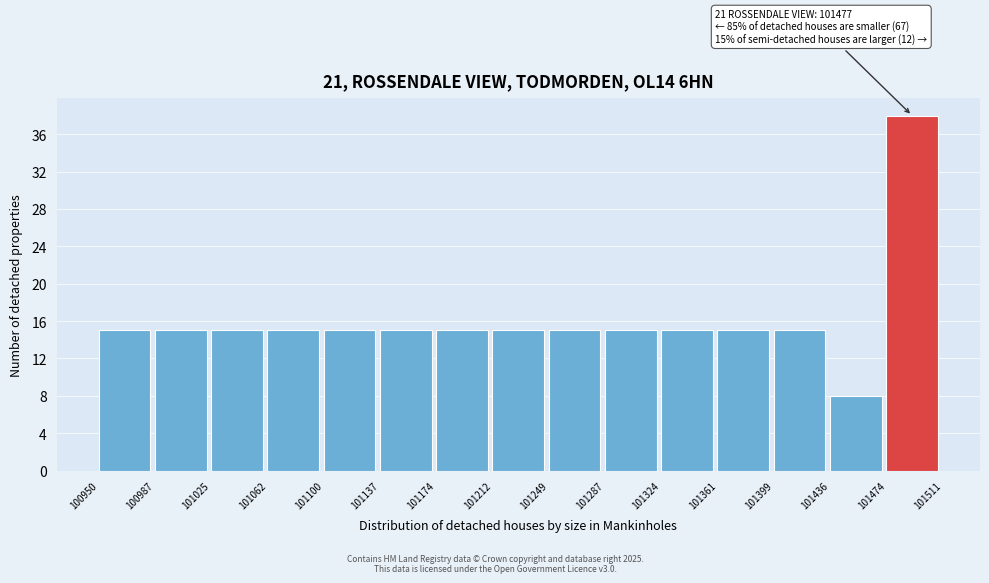

Which range on the x-axis has the tallest bar?

101474 to 101511